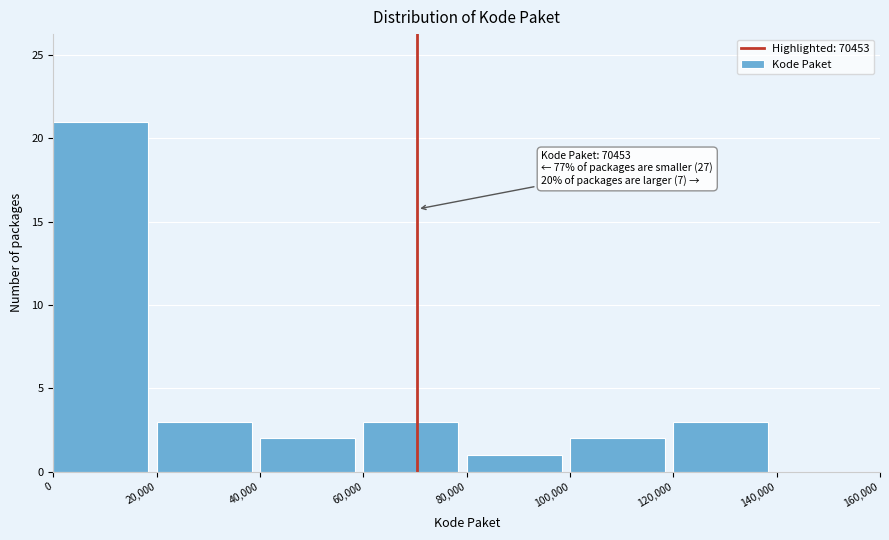

Which range on the x-axis has the tallest bar?

0 to 20,000